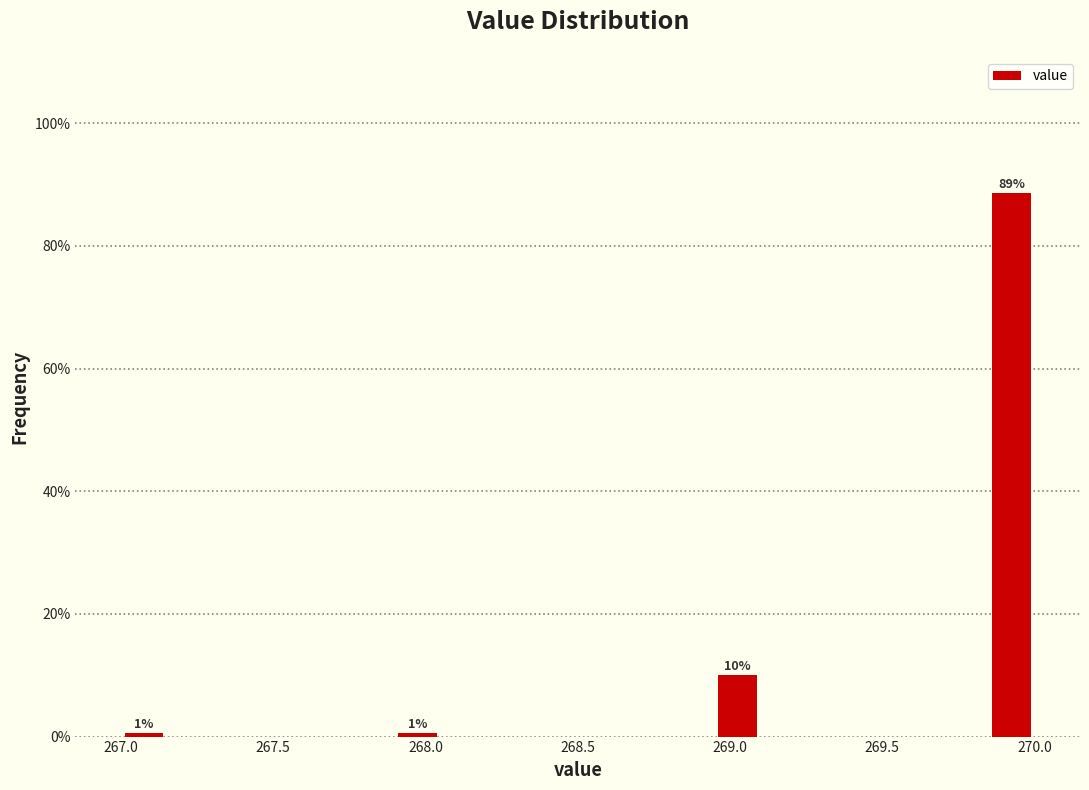

Around what value on the x-axis is the tallest bar? Give the approximate position of its centre, as read against the axis.

269.95